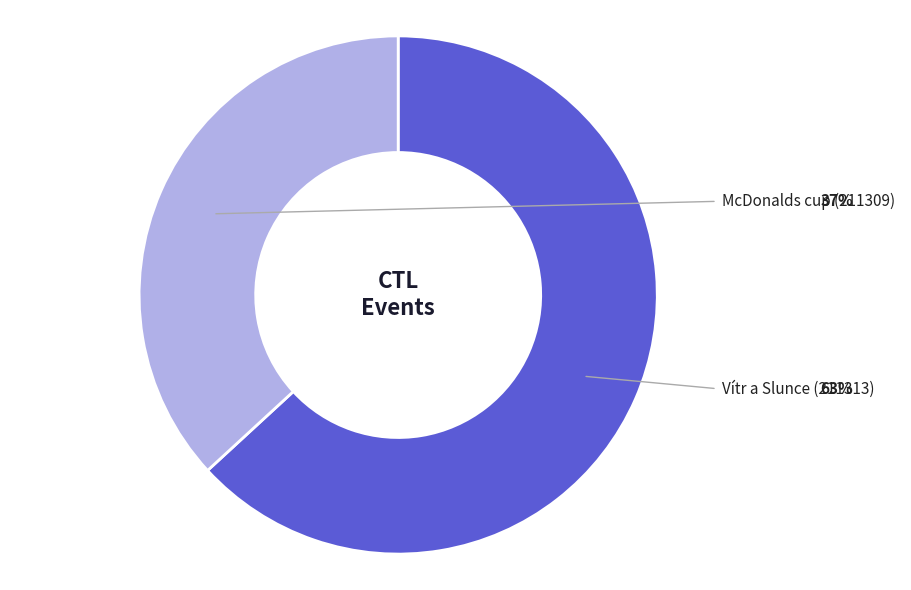

How many segments does this pie chart have?

2